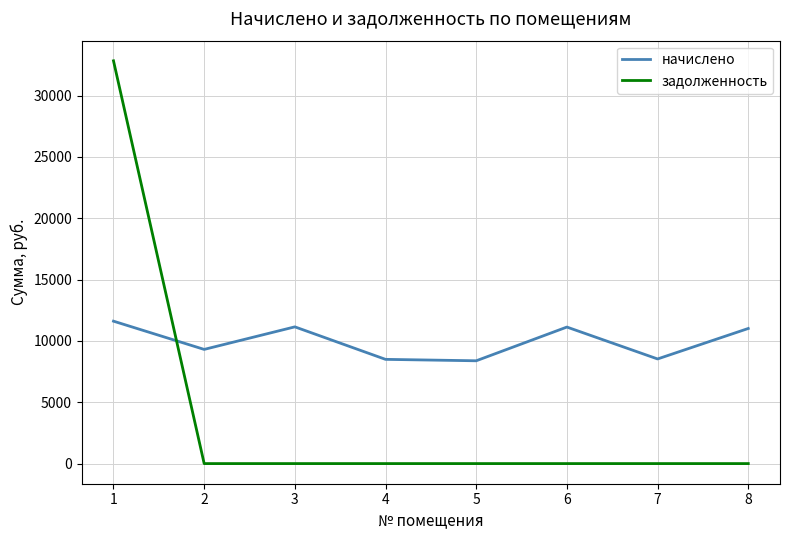

What is the spread (max minus min) of values at 7?

8528.4